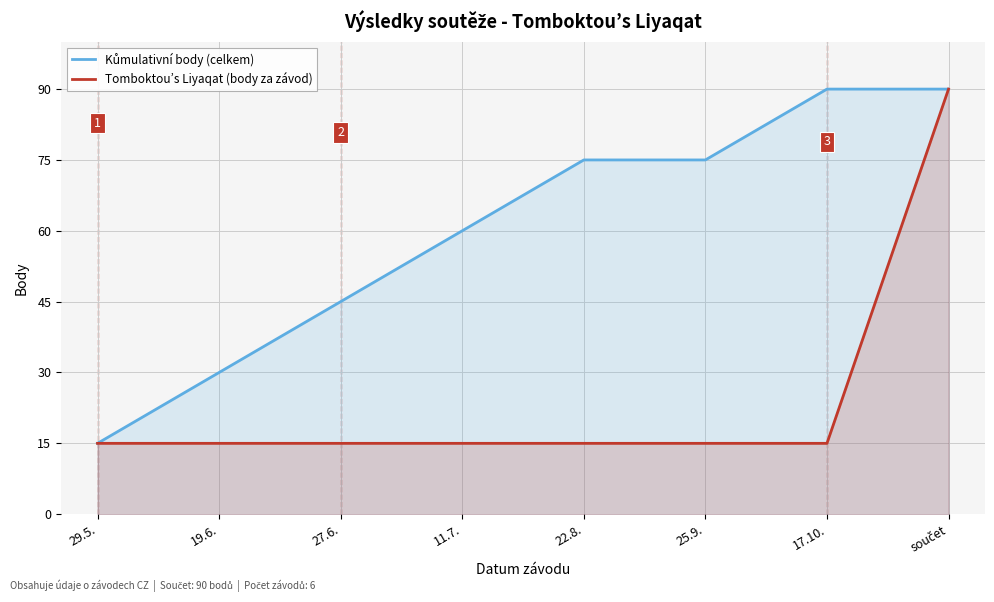

At which label does Kůmulativní body (celkem) reach its minimum?

29.5.